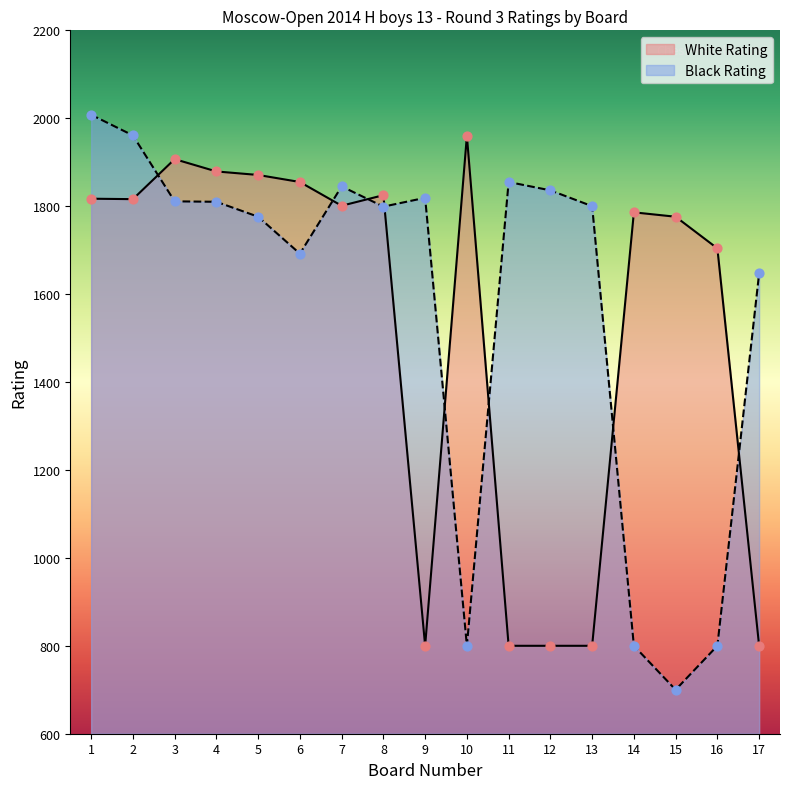

Is the value of Black Rating at 5 greater than the value of White Rating at 16?

Yes